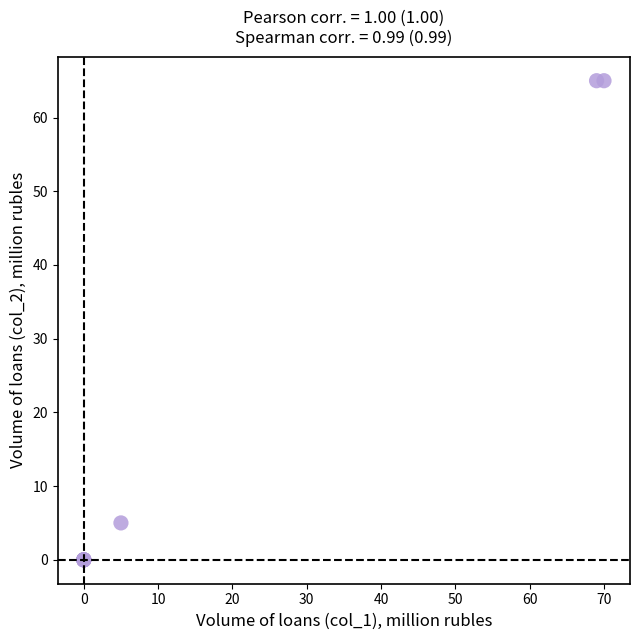

What Y value in the scatter plot is closest to 32?

5